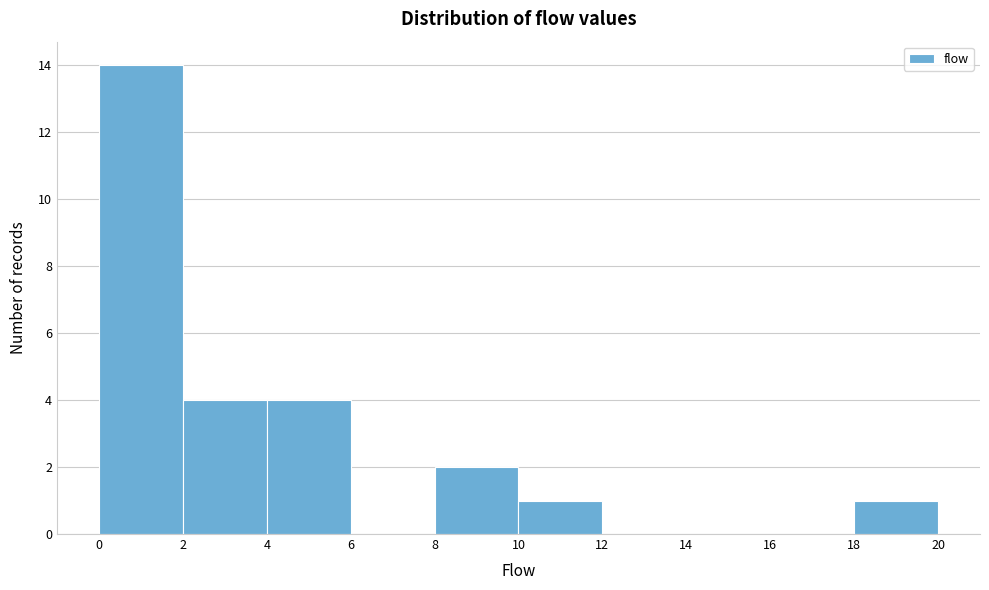

Reading left to right, list every bar in this chart as the range it spans on the x-axis followed by its height. The values are not printed on the chart, so give them approximately, as read against the axis.

0 to 2: 14
2 to 4: 4
4 to 6: 4
6 to 8: 0
8 to 10: 2
10 to 12: 1
12 to 14: 0
14 to 16: 0
16 to 18: 0
18 to 20: 1